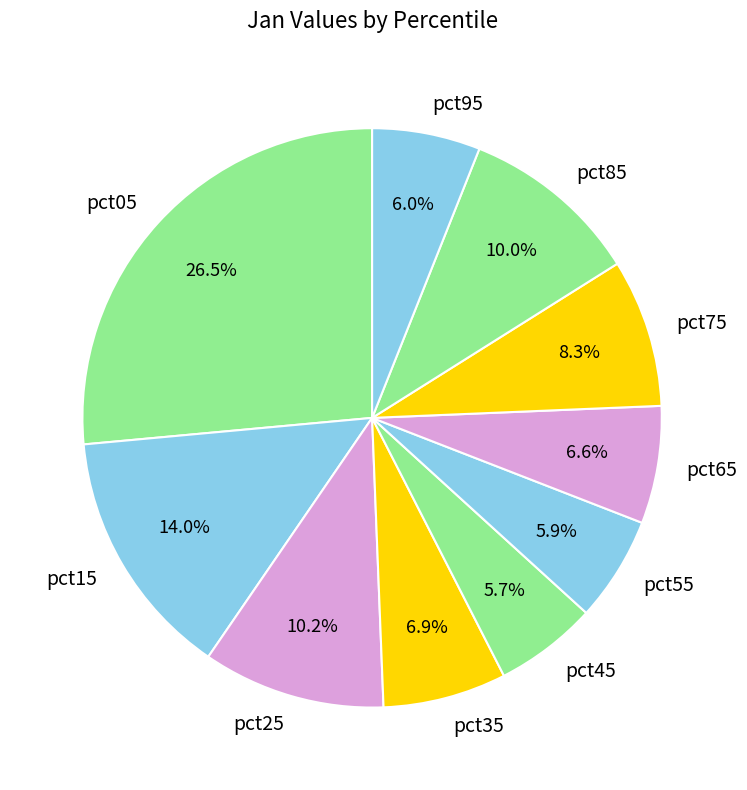

What is the largest slice in the pie chart?

pct05